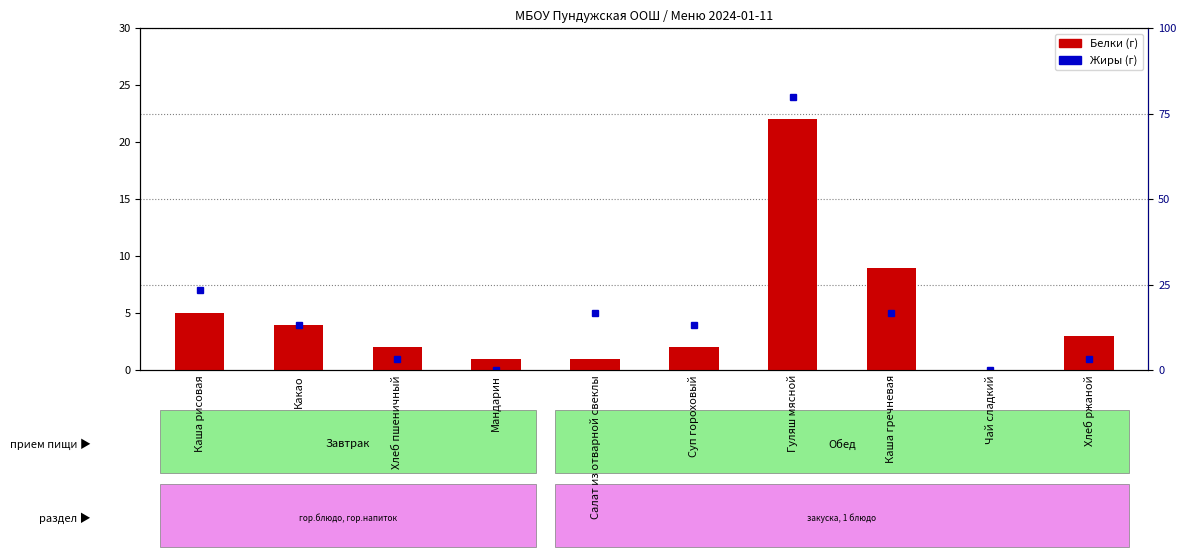

Reading left to right, what are all the values shown in this chart?

Каша рисовая=5	Какао=4	Хлеб пшеничный=2	Мандарин=1	Салат из отварной свеклы=1	Суп гороховый=2	Гуляш мясной=22	Каша гречневая=9	Чай сладкий=0	Хлеб ржаной=3